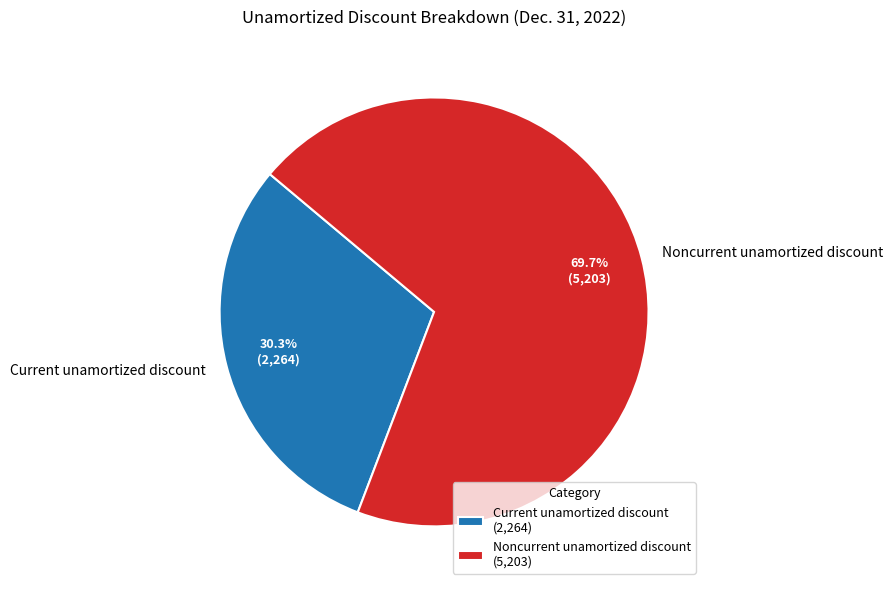

Does any single category account for the majority?

Yes